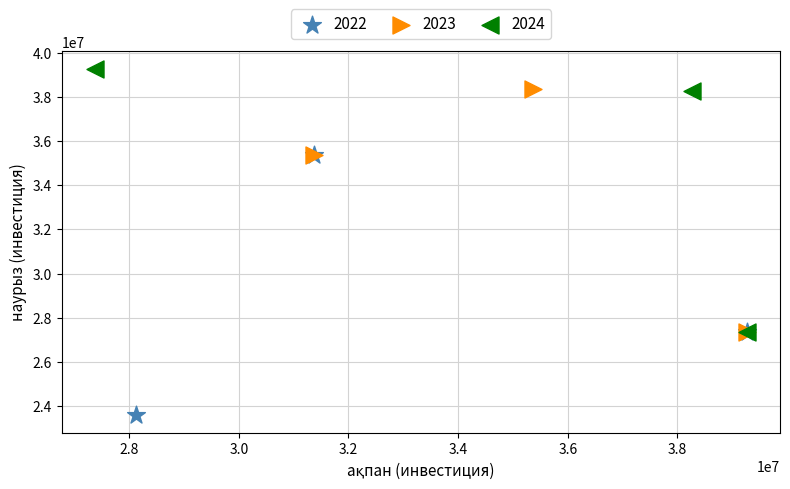

Which series reaches the maximum Y coordinate?

2024